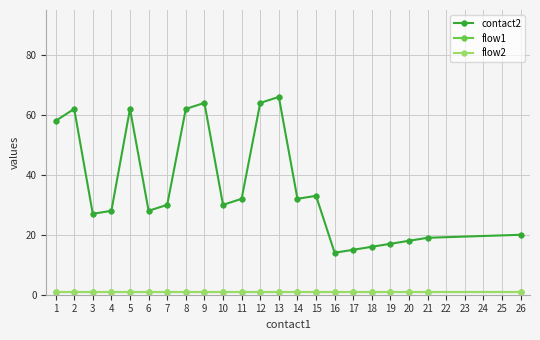

Is this an area chart (filled region under the line)?

No